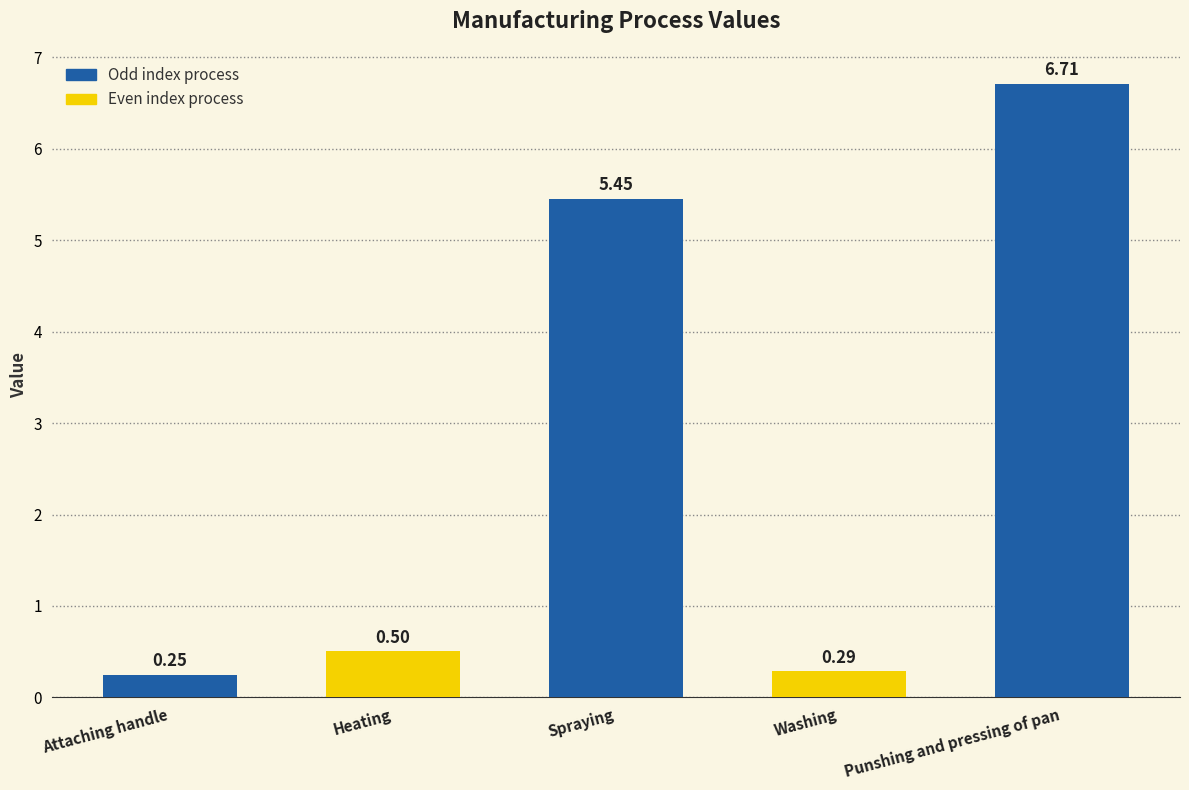

What is the difference between the maximum and minimum values?

6.5